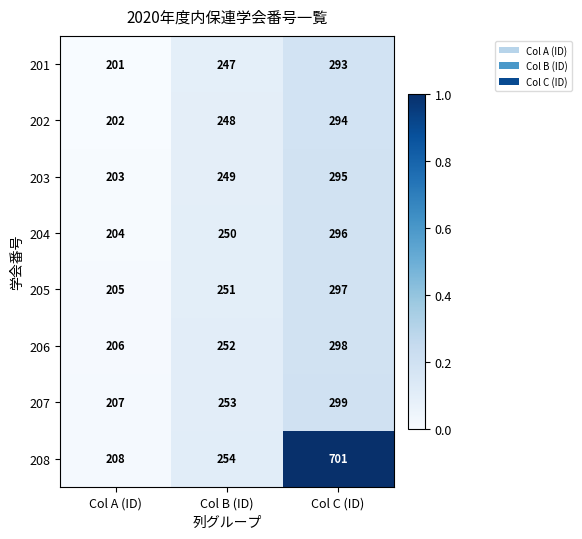

Reading left to right, what are all the values shown in this chart?

201: 201	247	293
202: 202	248	294
203: 203	249	295
204: 204	250	296
205: 205	251	297
206: 206	252	298
207: 207	253	299
208: 208	254	701